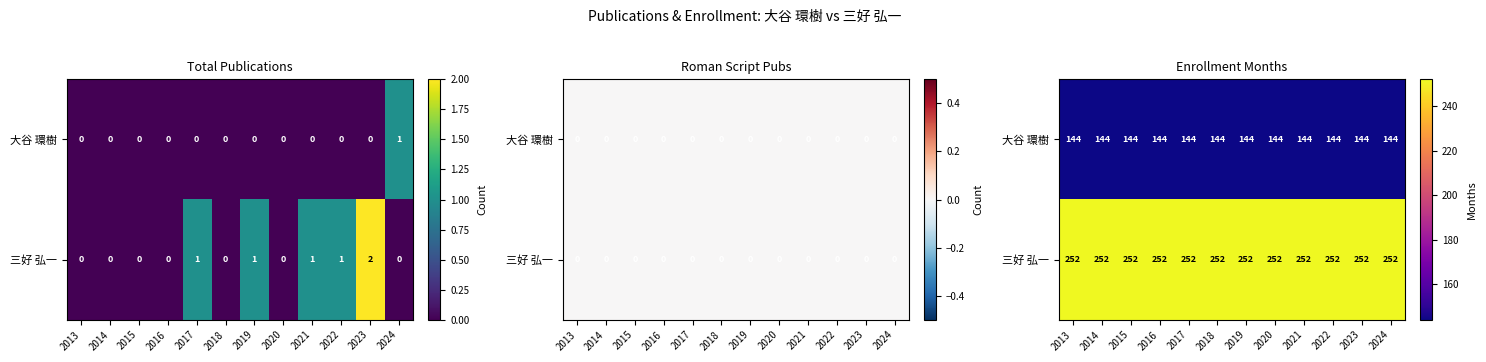

The 大谷 環樹 series shows 235 at 2014. True or false?

False